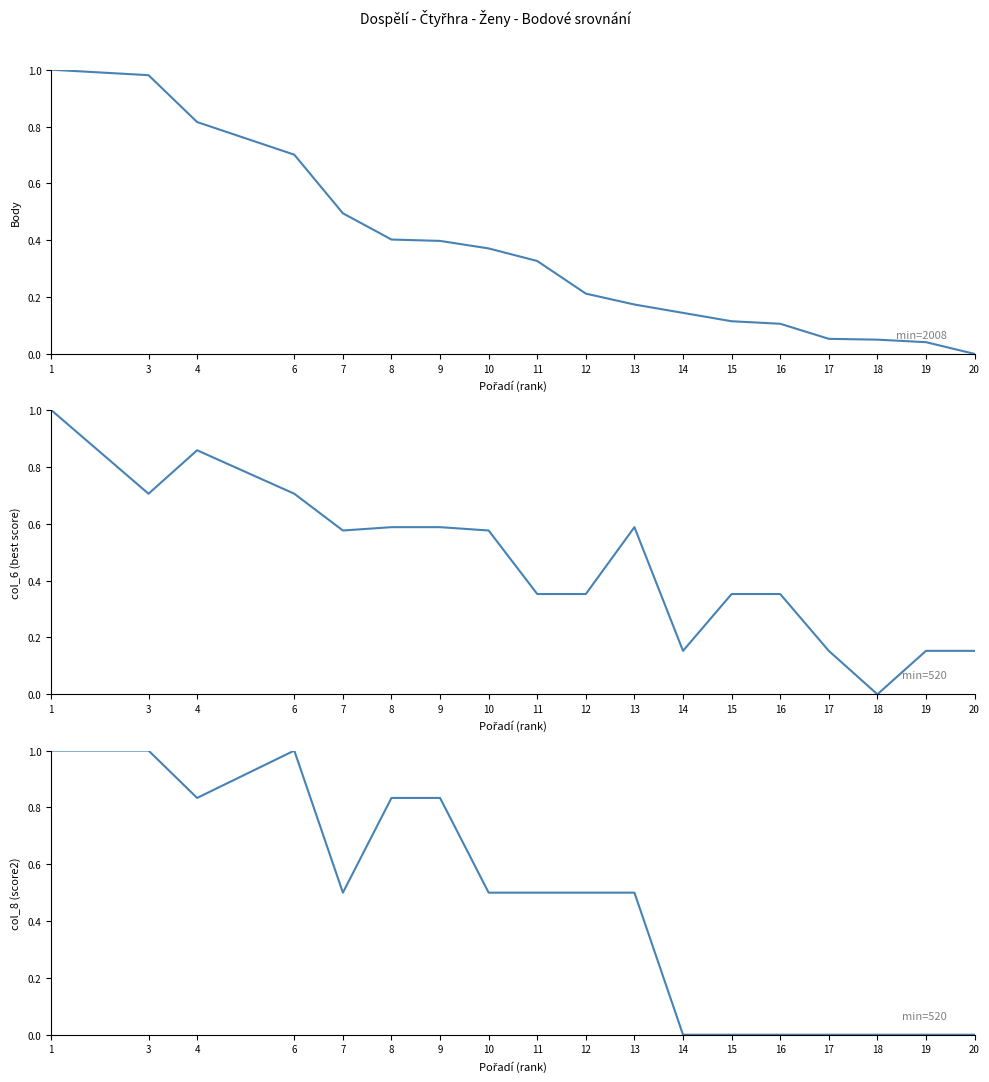

Reading right to left, what are all the values shown in this chart?

Body: 0.0	0.0	0.1	0.1	0.1	0.1	0.1	0.2	0.2	0.3	0.4	0.4	0.4	0.5	0.7	0.8	1.0	1.0
col_6 (best score): 0.2	0.2	0.0	0.2	0.4	0.4	0.2	0.6	0.4	0.4	0.6	0.6	0.6	0.6	0.7	0.9	0.7	1.0
col_8 (score2): 0.0	0.0	0.0	0.0	0.0	0.0	0.0	0.5	0.5	0.5	0.5	0.8	0.8	0.5	1.0	0.8	1.0	1.0